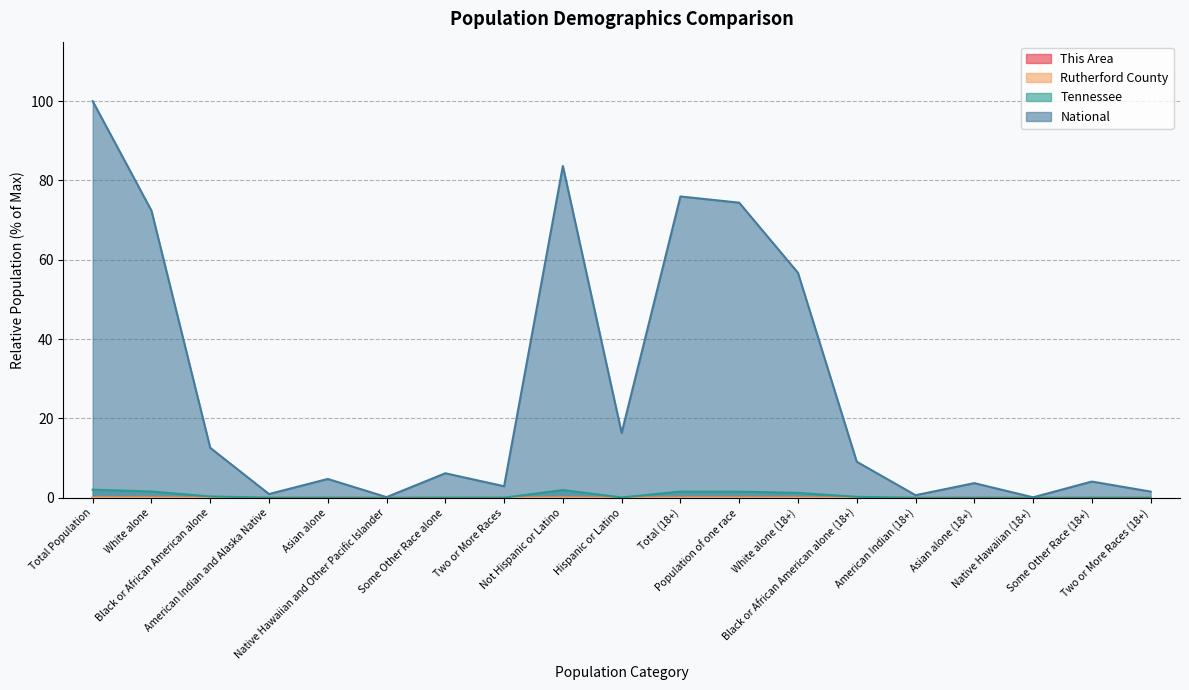

True or false: National and Rutherford County intersect in this chart.

False